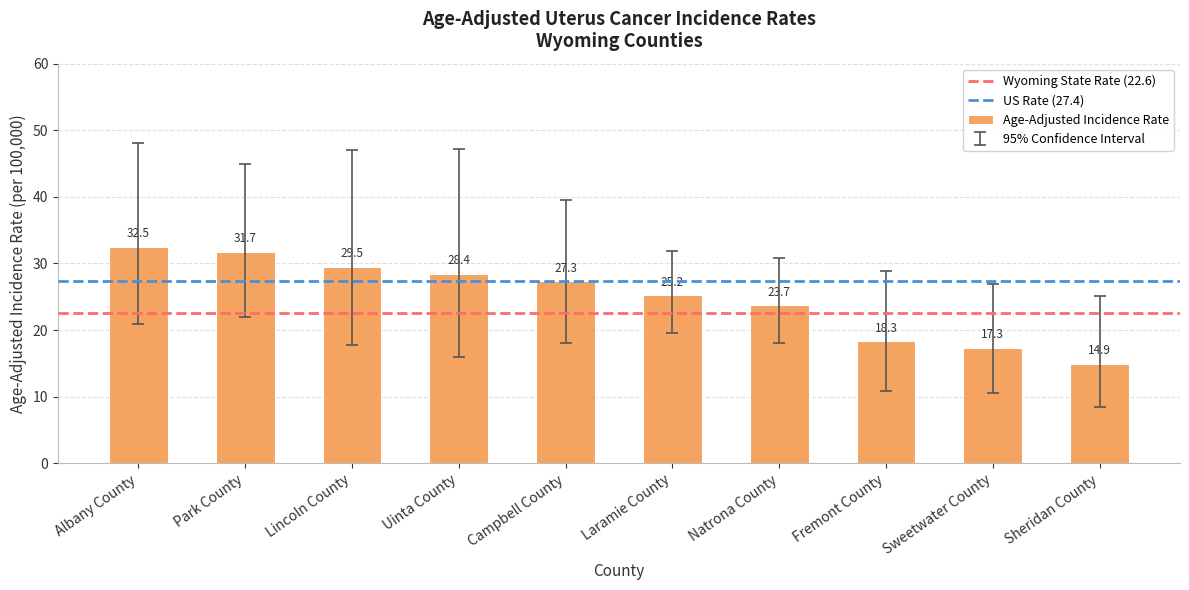

How many bars are there in total?

10